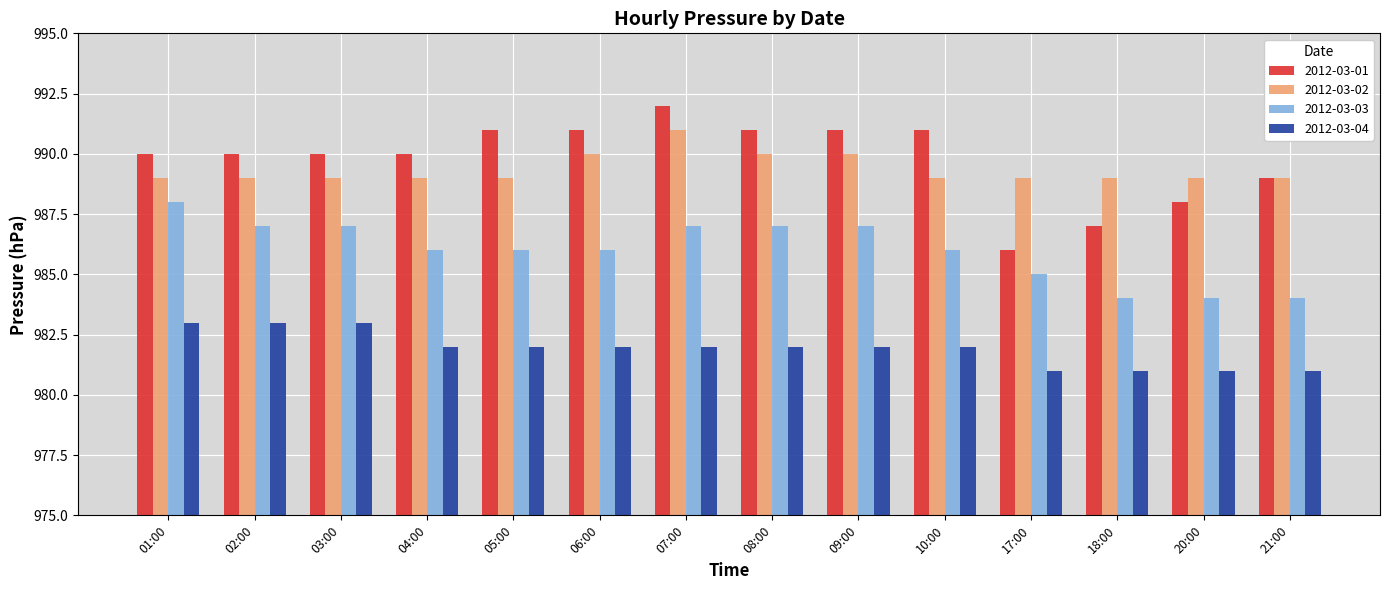

Count the number of categories in the chart.

14